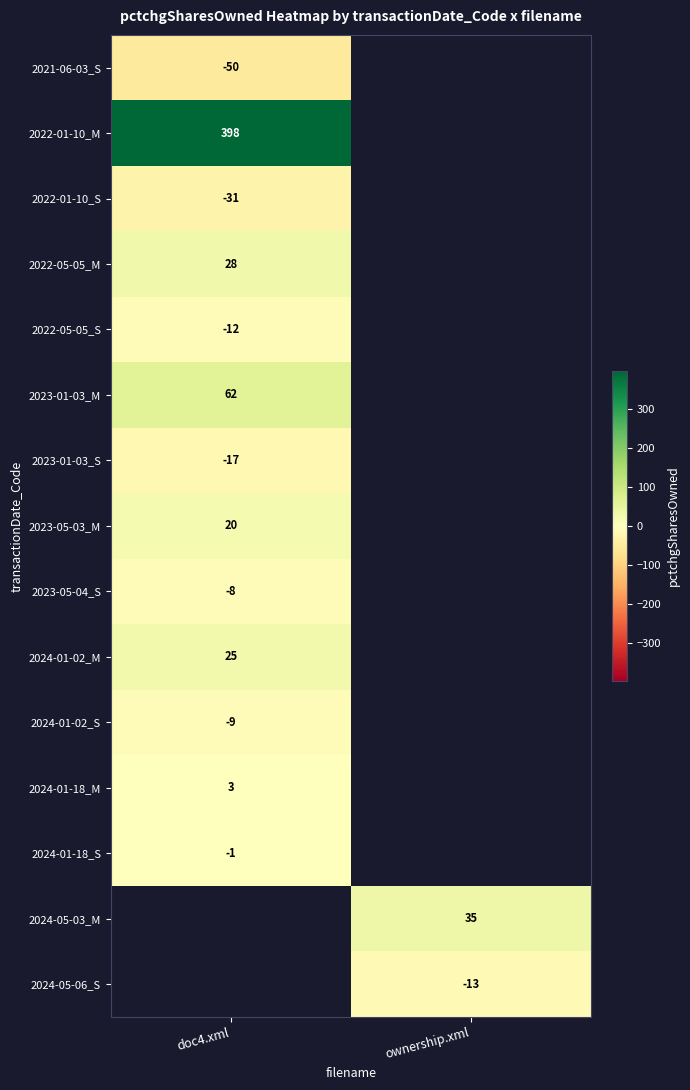

Is it true that 2023-05-04_S equals -14 at doc4.xml?

False